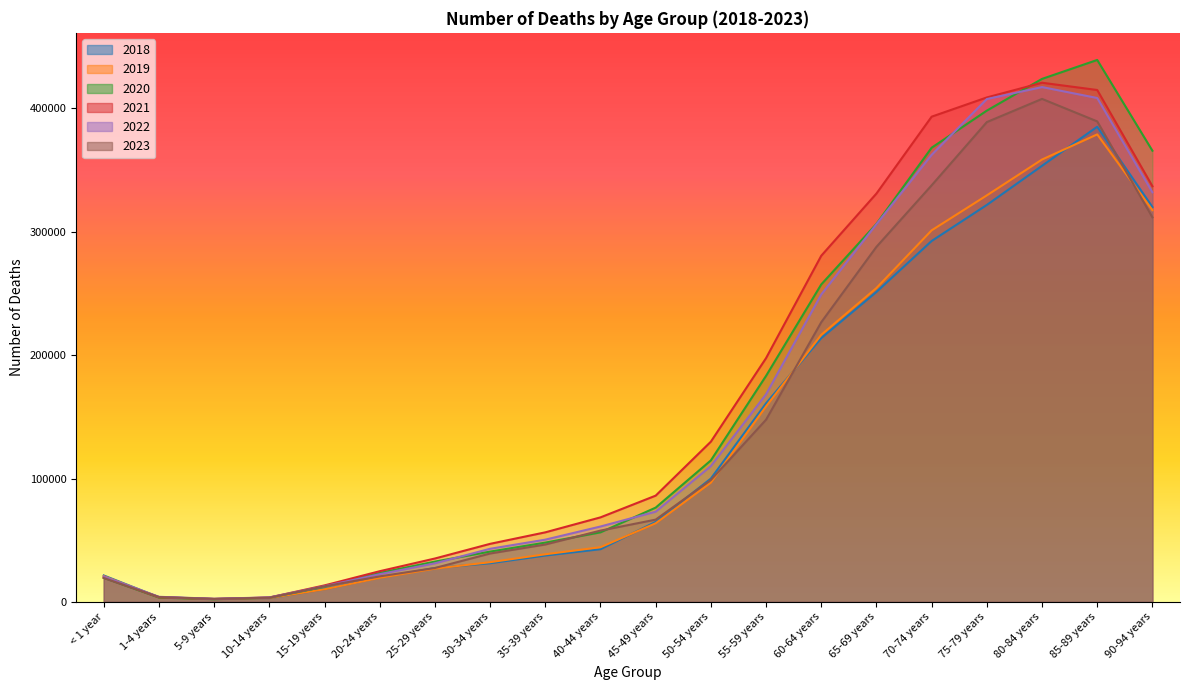

Which series has the largest total across all categories?

2021